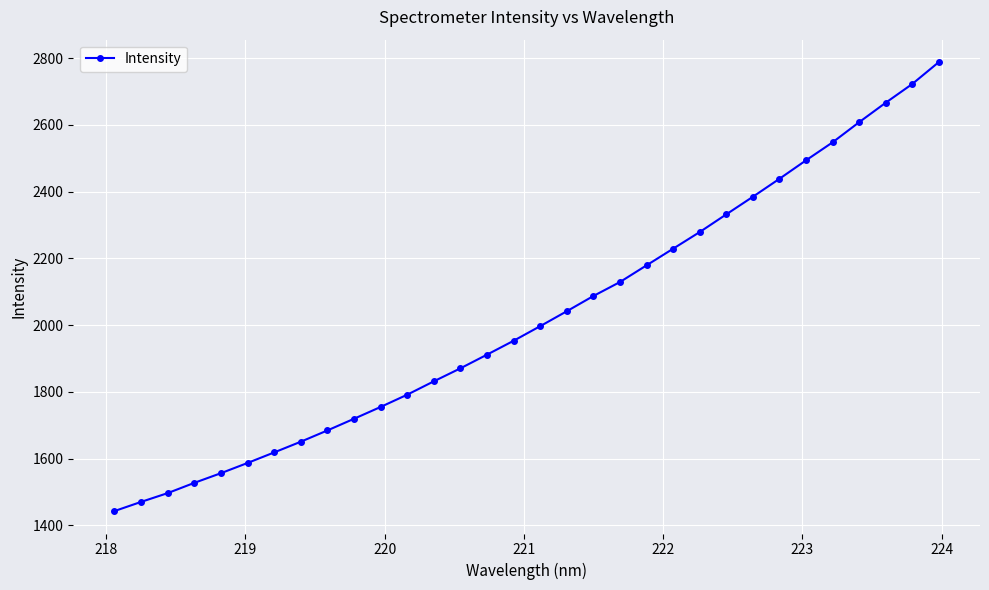

What is the value of the 13th point from the left?

1831.3